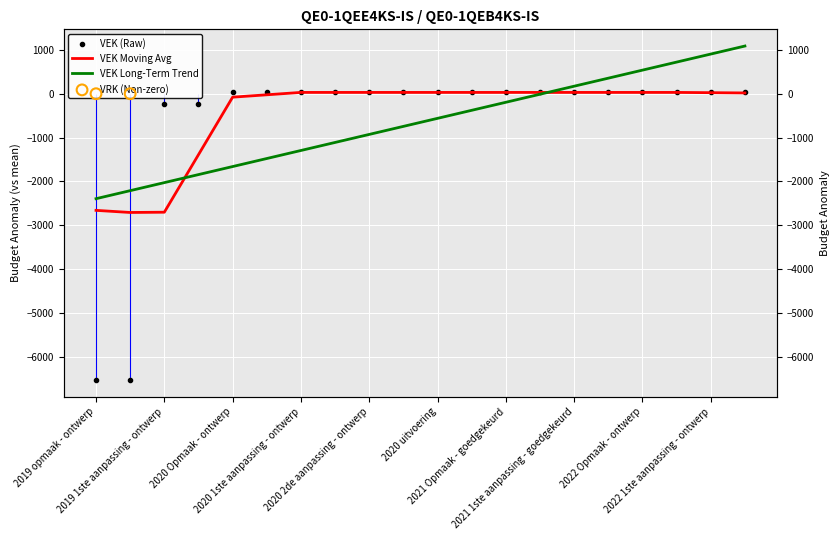

Which has a higher value, 2022 1ste aanpassing - goedgekeurd or 2019 1ste aanpassing - ontwerp?

2022 1ste aanpassing - goedgekeurd